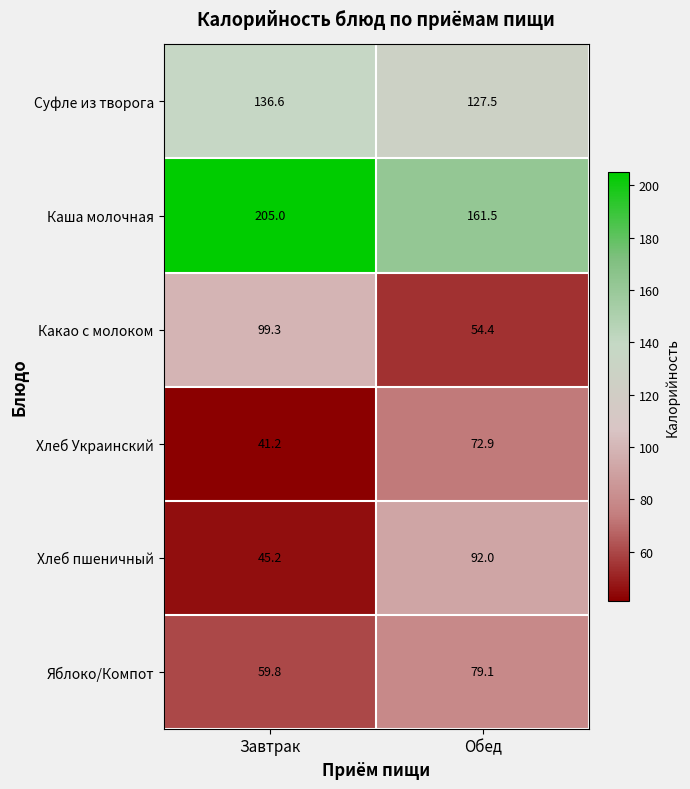

Which label corresponds to the largest value in the chart?

Завтрак